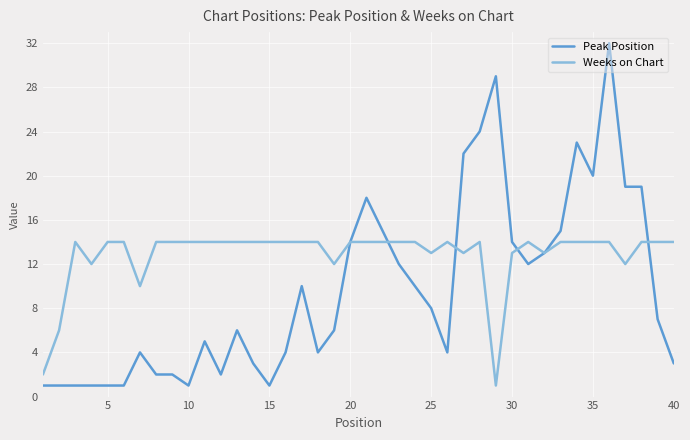

Which series has the largest range (max minus min)?

Peak Position